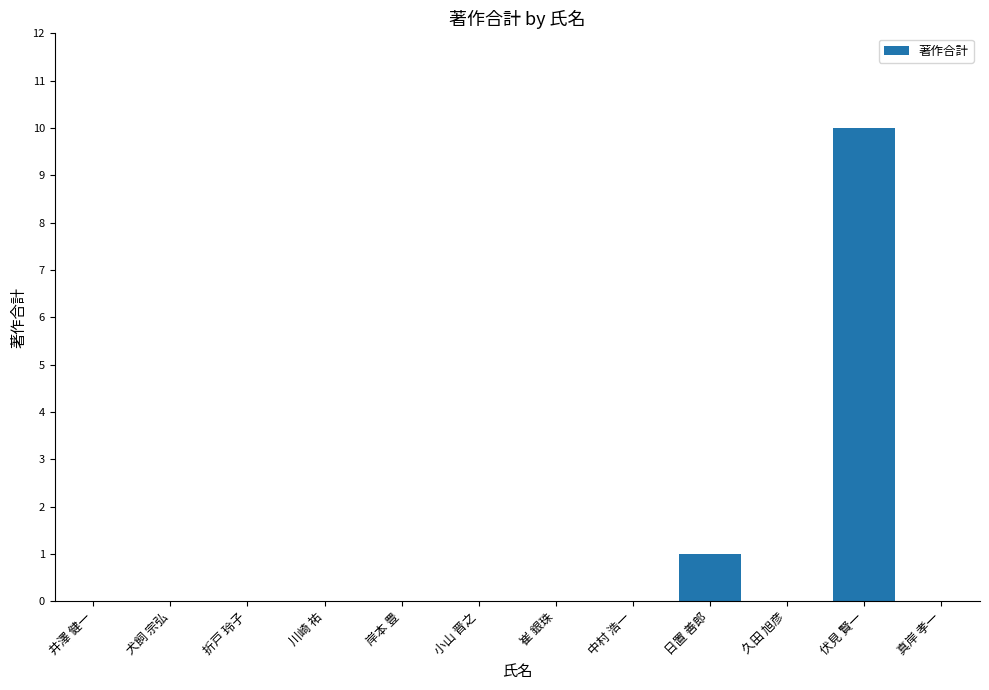

Reading left to right, what are all the values shown in this chart?

井澤 健一=0	犬飼 宗弘=0	折戸 玲子=0	川崎 祐=0	岸本 豊=0	小山 晋之=0	崔 銀珠=0	中村 浩一=0	日置 善郎=1	久田 旭彦=0	伏見 賢一=10	真岸 孝一=0